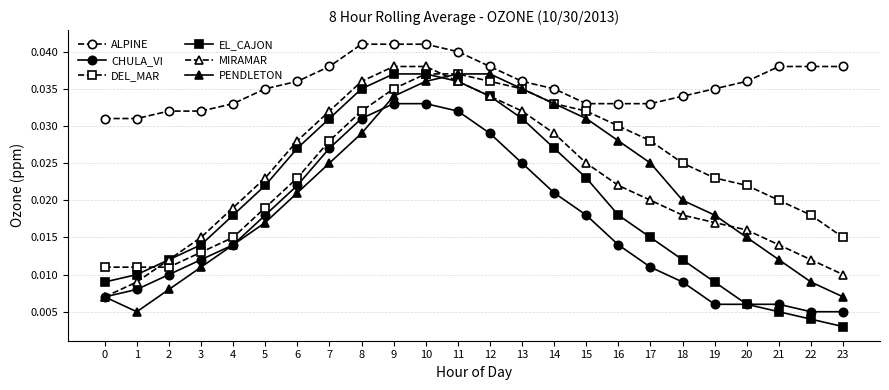

Which series has the widest spread of values?

EL_CAJON